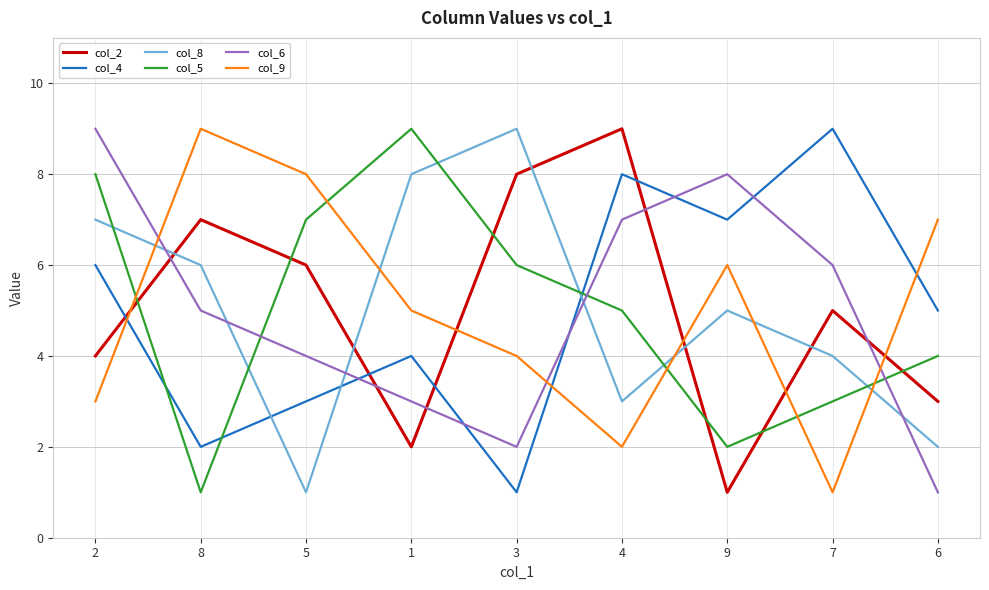

Does the chart have visible grid lines?

Yes